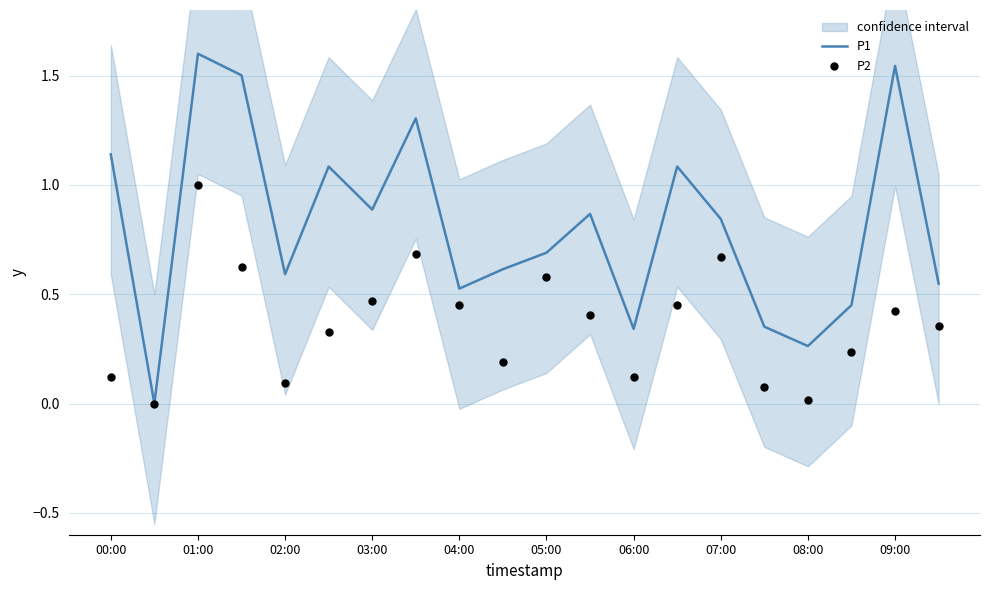

Which series has the largest Y range (max minus min)?

P1